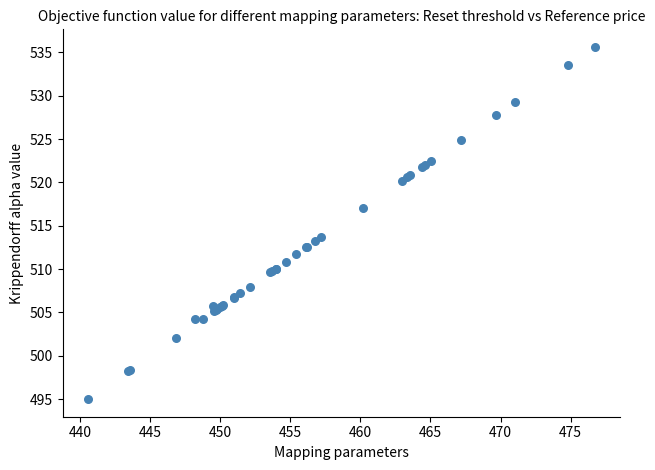

What Y value in the scatter plot is closest to 515?

513.7